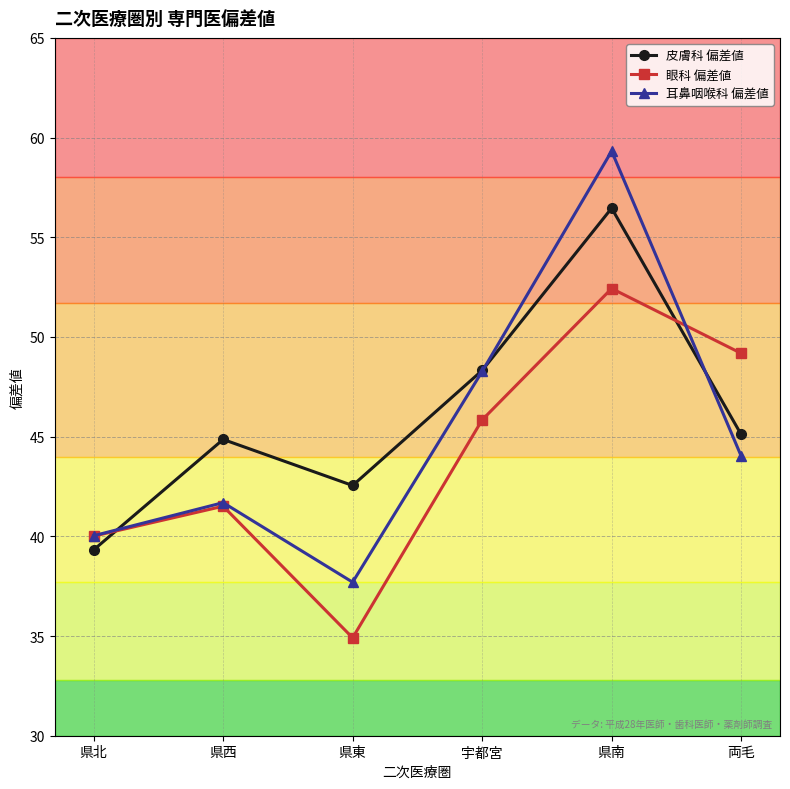

Which series has the largest range (max minus min)?

耳鼻咽喉科 偏差値